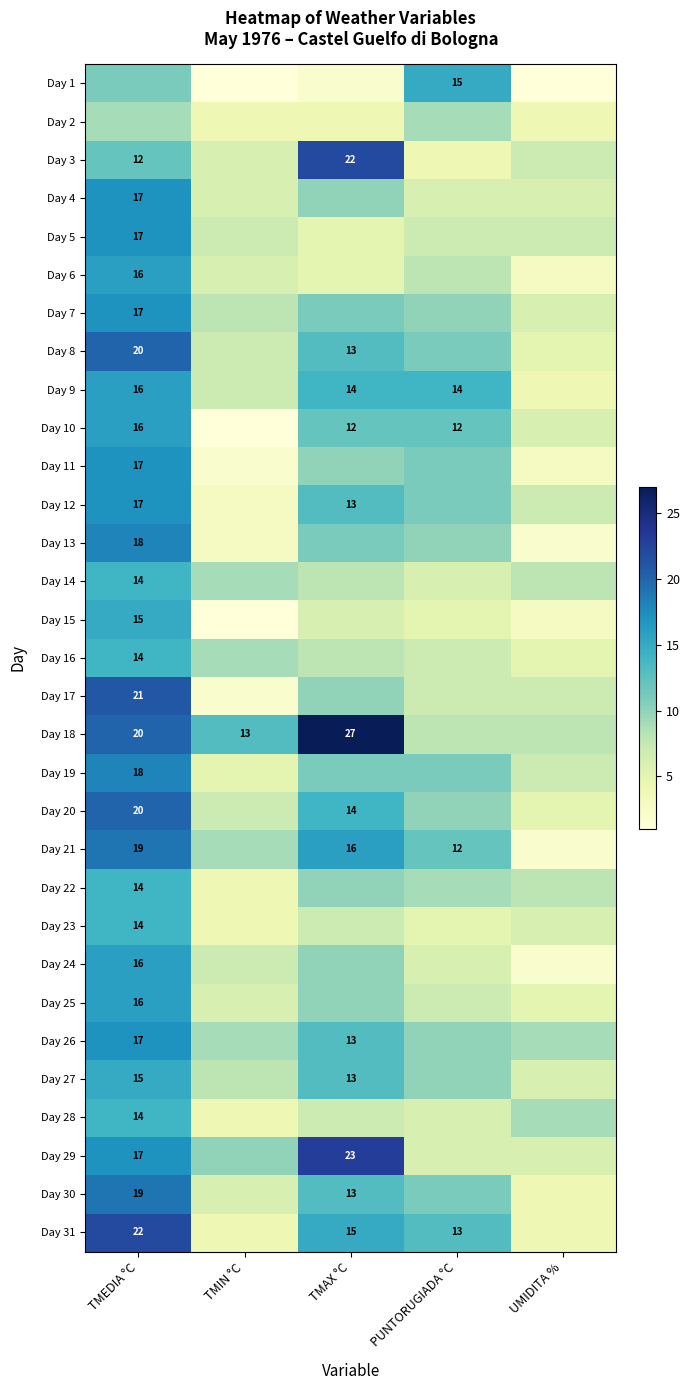

True or false: Day 18 has a value of 39 at TMAX °C.

False